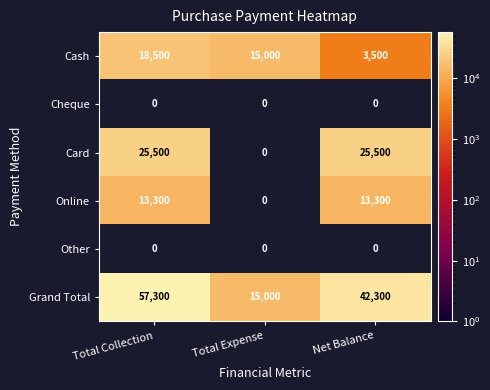

What is the average value of the Grand Total series?

38200